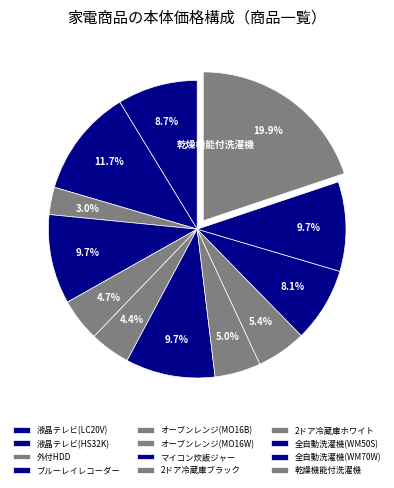

Count the number of slices in the pie.

12